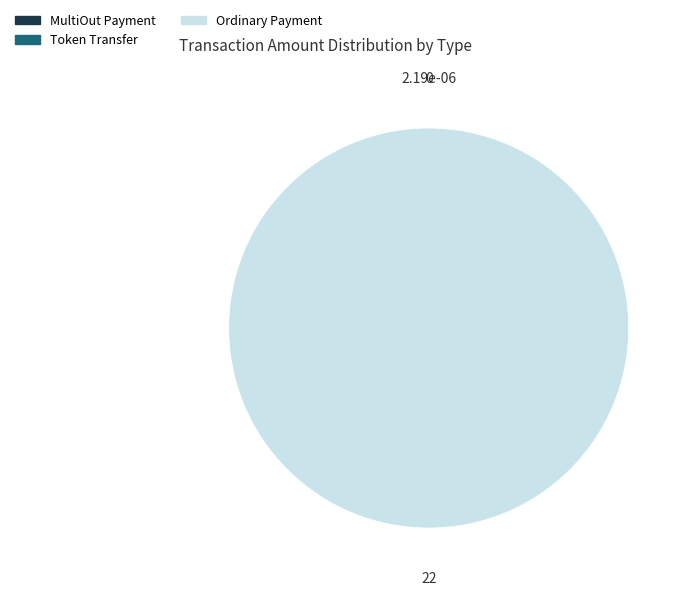

Is there any slice that represents more than half of the pie?

Yes